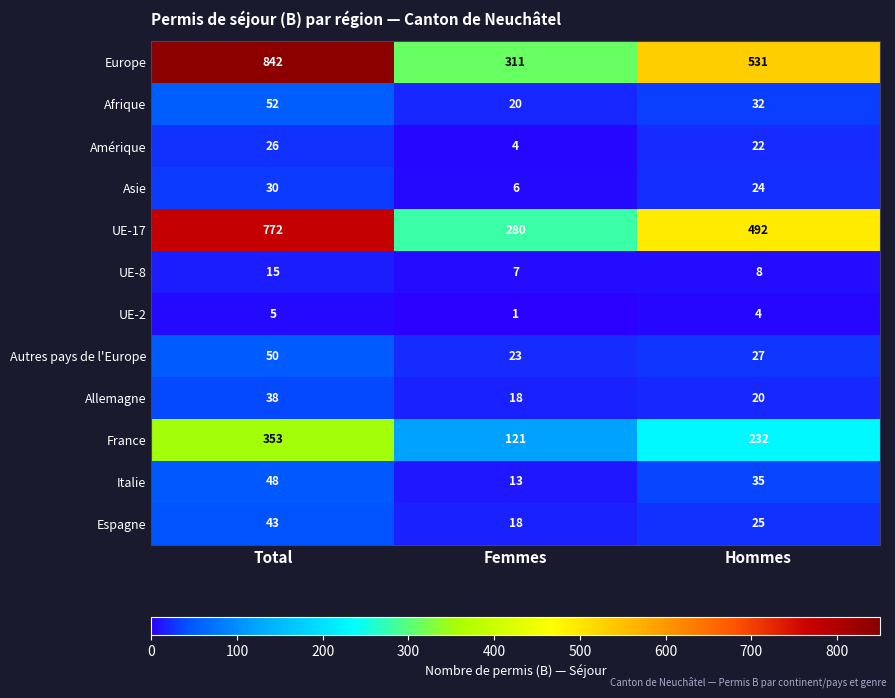

The Allemagne series shows 20 at Hommes. True or false?

True